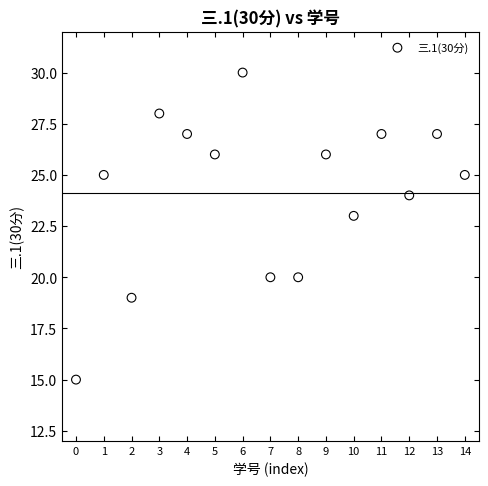

What is the range of Y values (max minus min)?

15